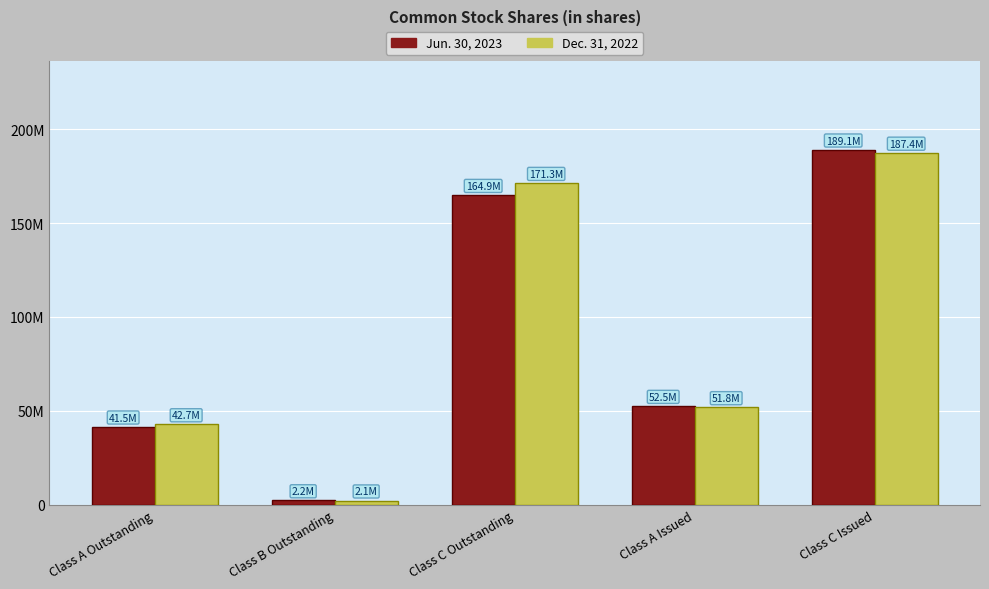

Does the chart contain any negative values?

No